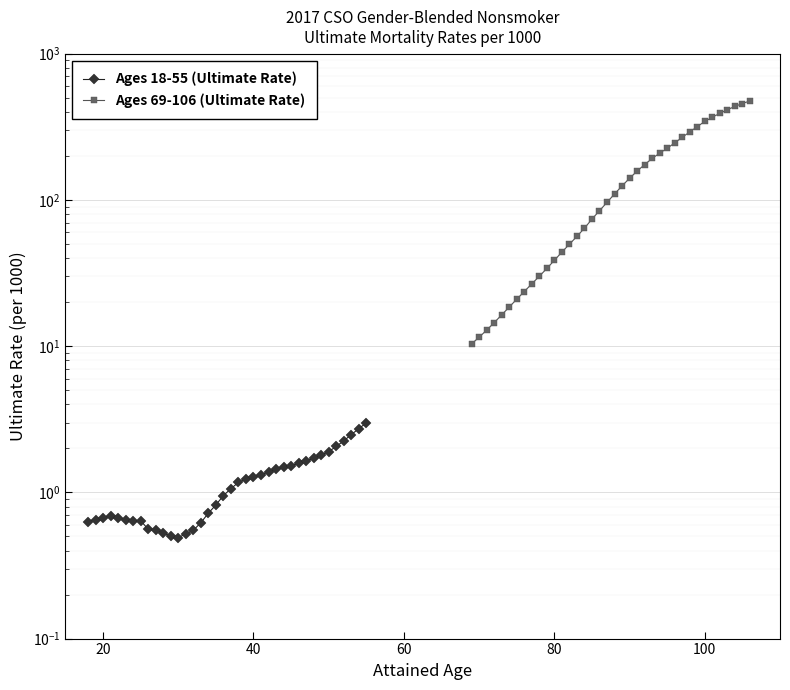

True or false: Ages 69-106 (Ultimate Rate) and Ages 18-55 (Ultimate Rate) intersect in this chart.

False